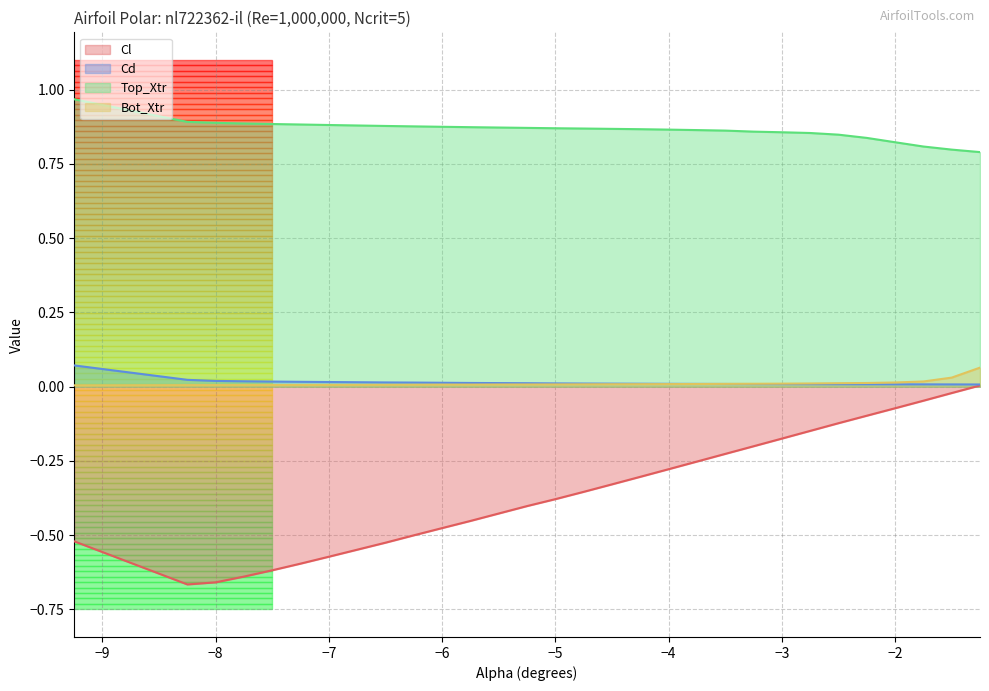

What is the difference between the second highest and minimum values in the Cl series?

0.6